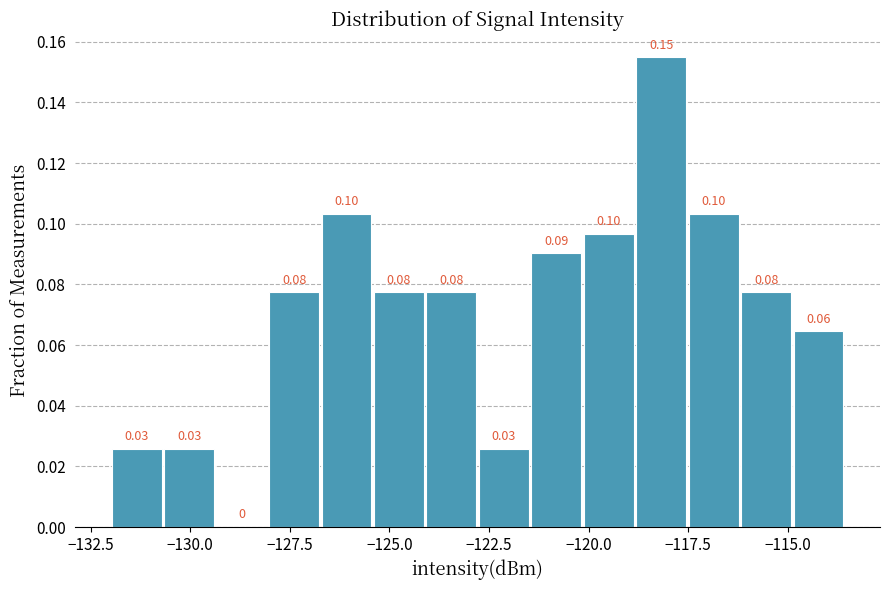

Around what value on the x-axis is the tallest bar? Give the approximate position of its centre, as read against the axis.

-118.0